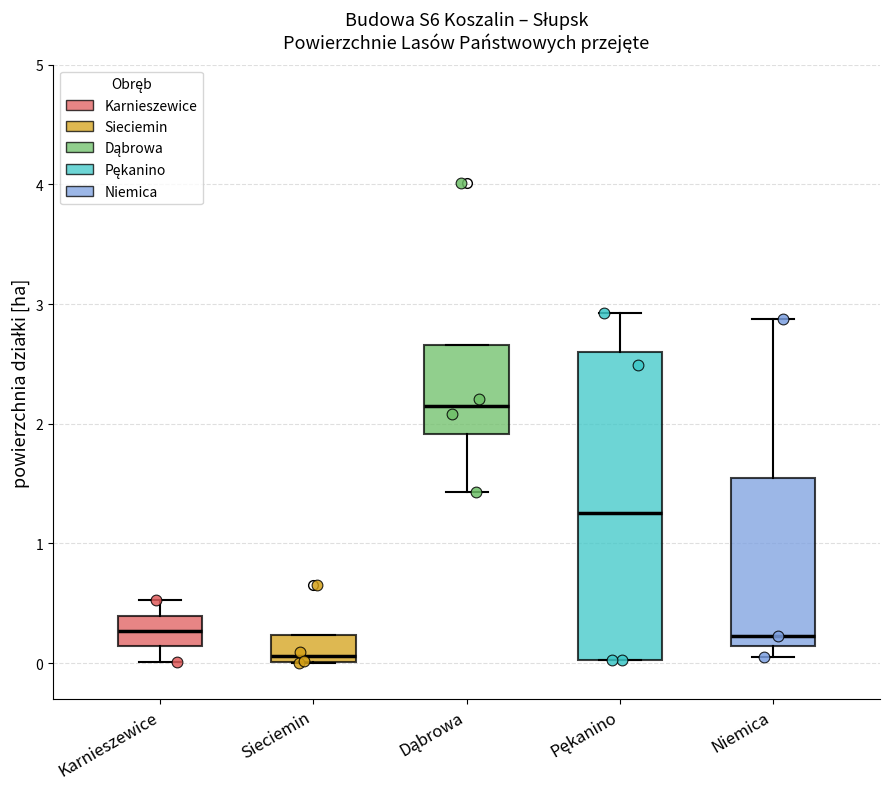

Which box has the highest median line?

Dąbrowa